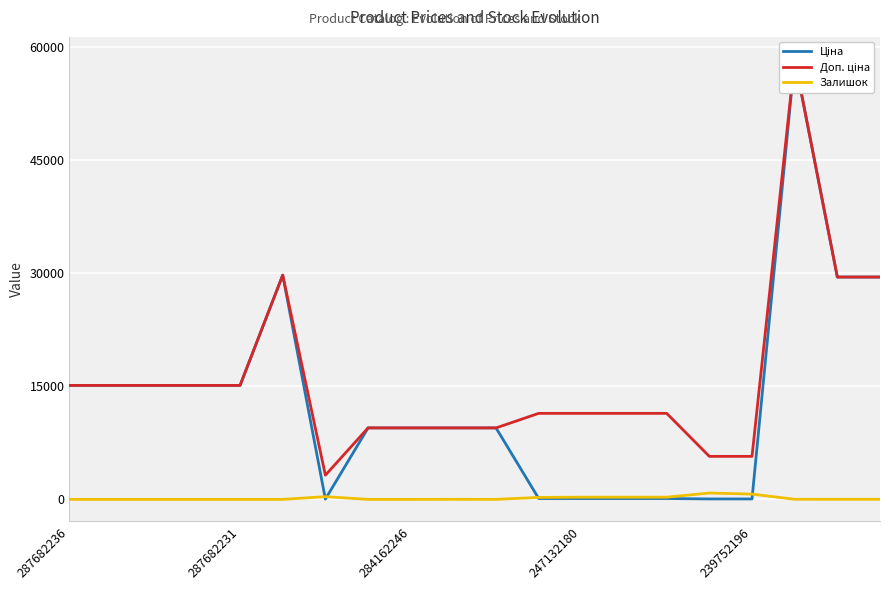

True or false: Залишок and Доп. ціна cross at least once.

False